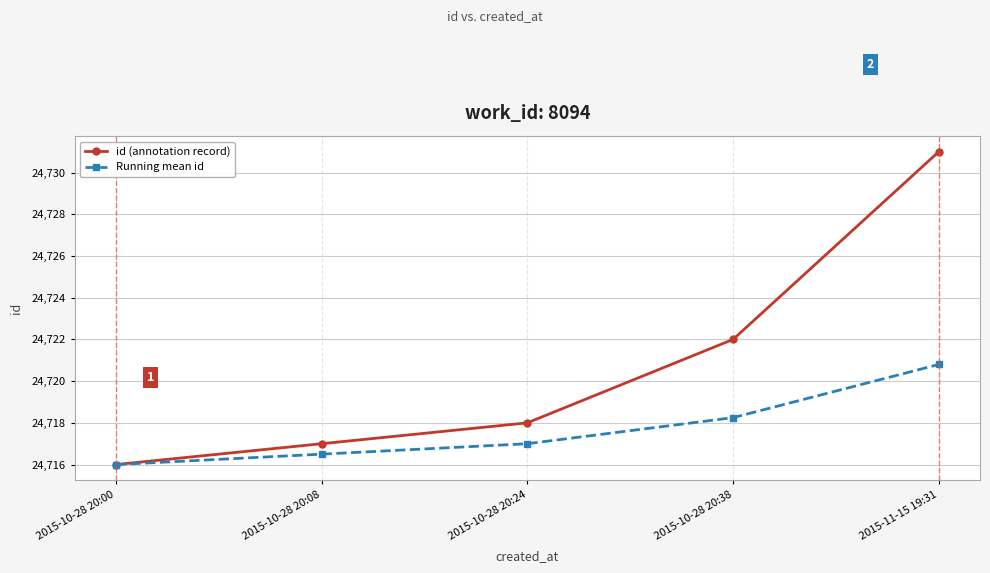

What is the label of the 5th point from the right?

2015-10-28 20:00